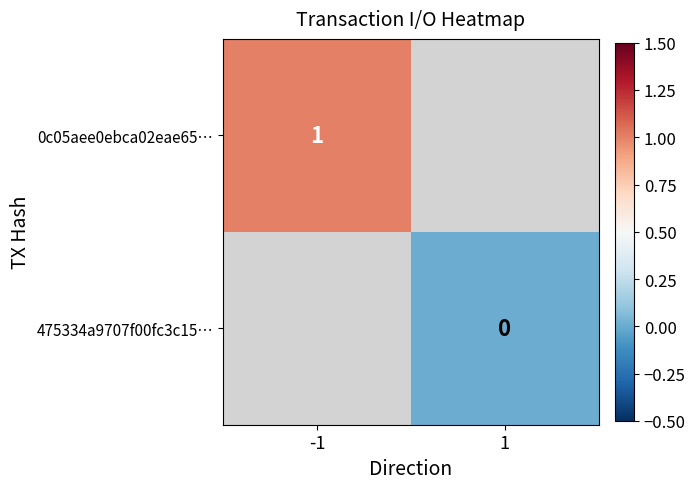

The 0c05aee0ebca02eae65… series shows 1 at -1. True or false?

True